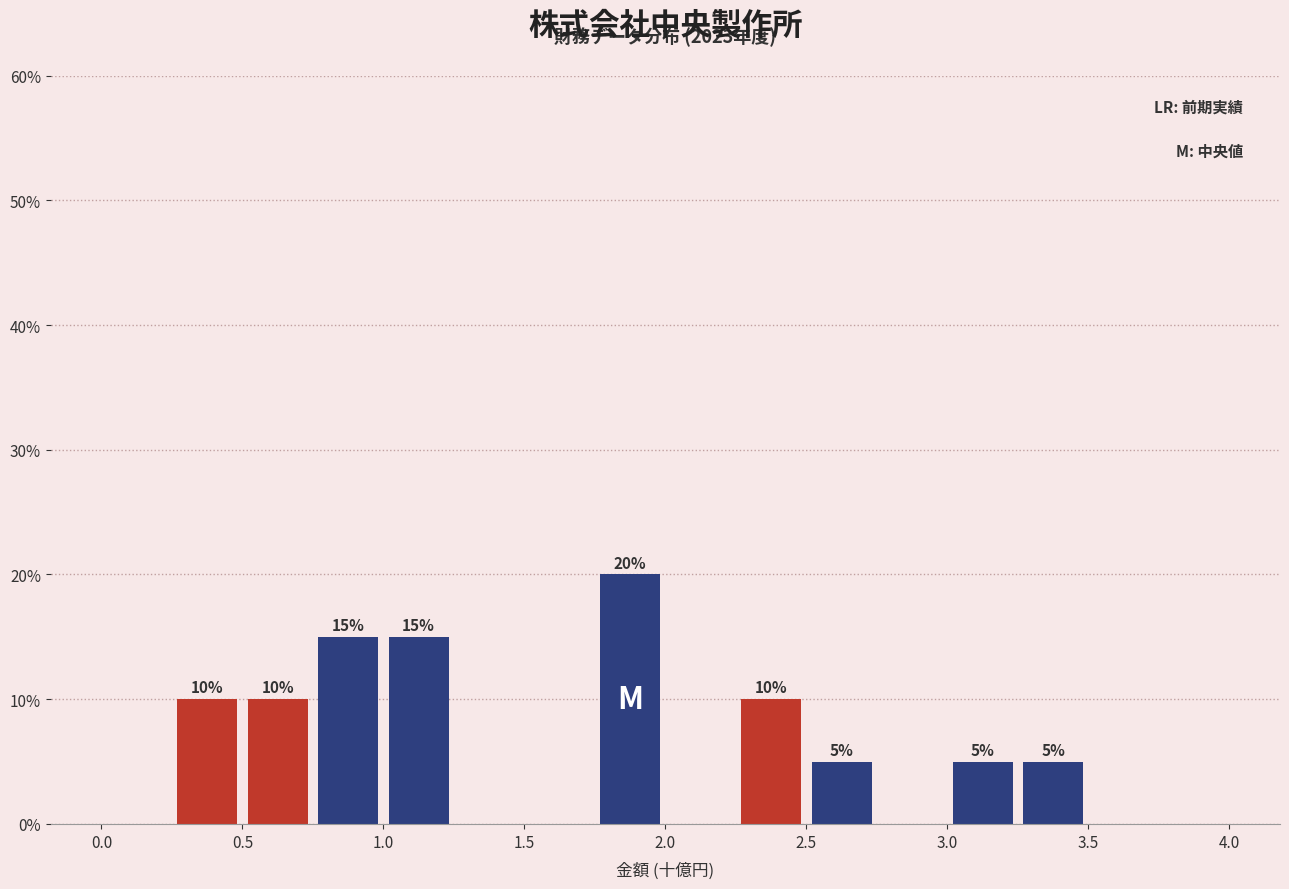

Over which range of the x-axis is the bar tallest?

1.75 to 2.00